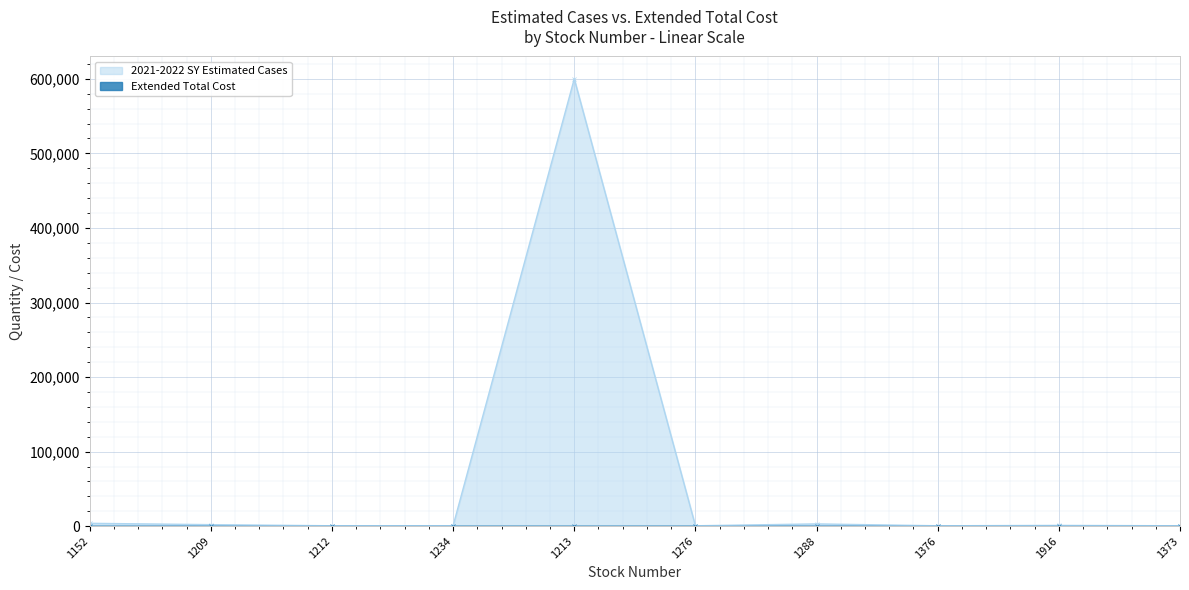

Which label corresponds to the smallest value in the chart?

1212